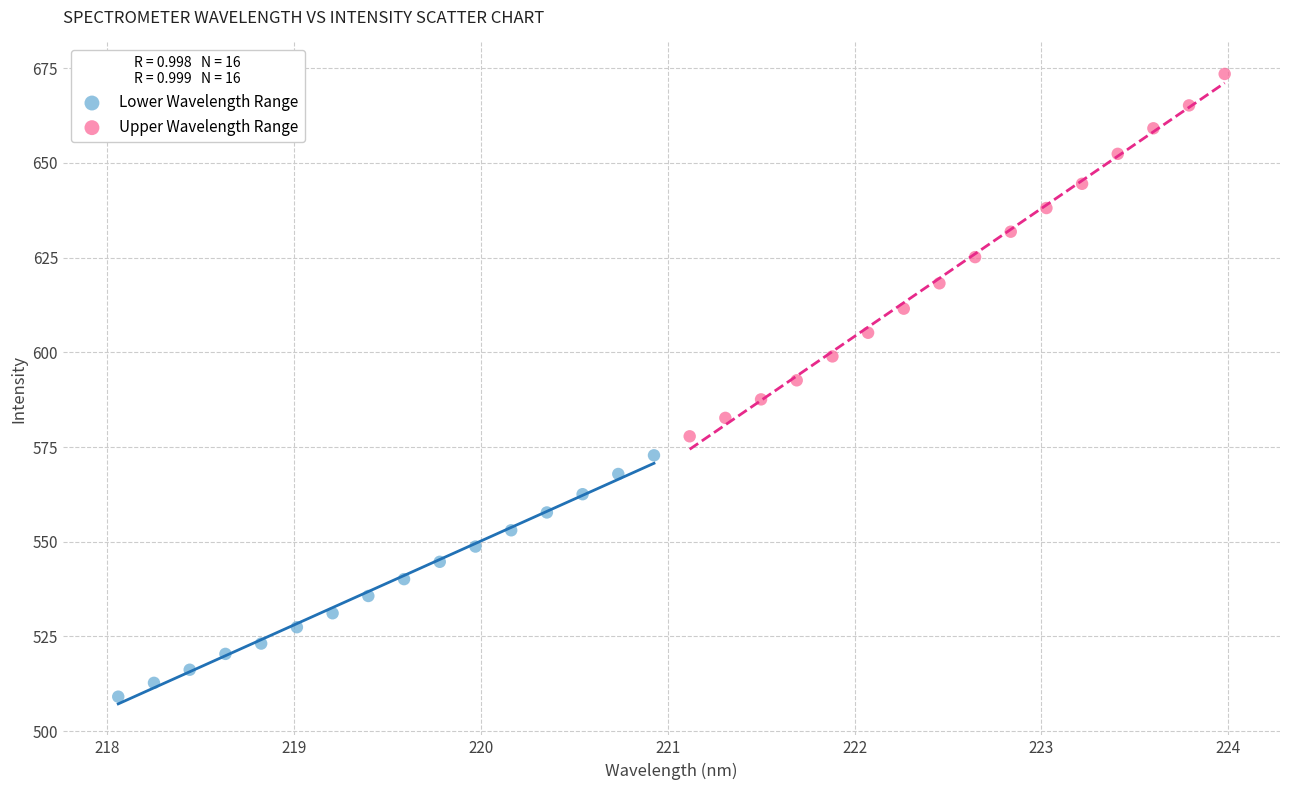

Which series has the largest Y range (max minus min)?

Upper Wavelength Range